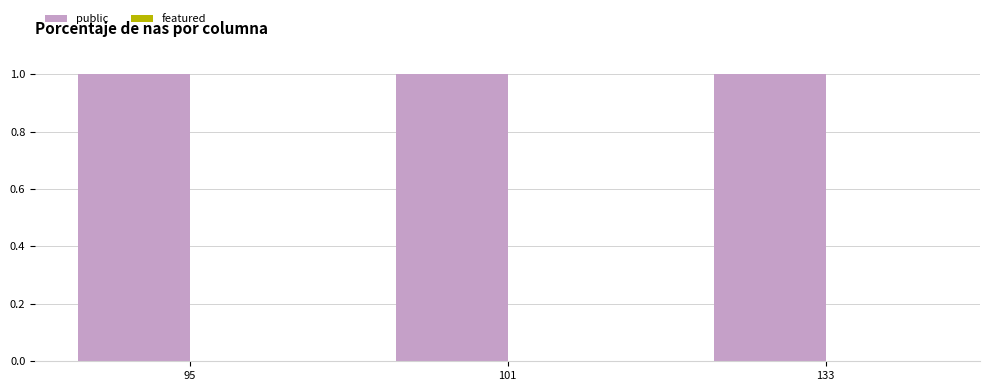

How many bars are there in each group?

2